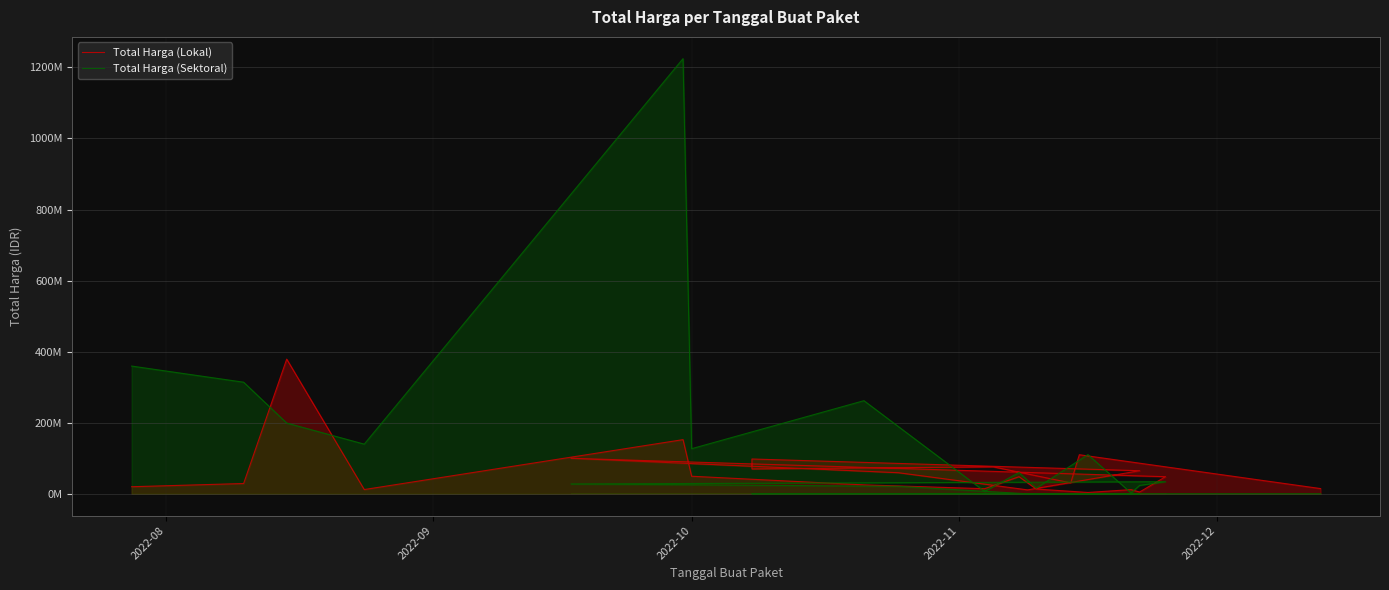

What is the difference between the second highest and minimum values in the Total Harga (Sektoral) series?

359500000